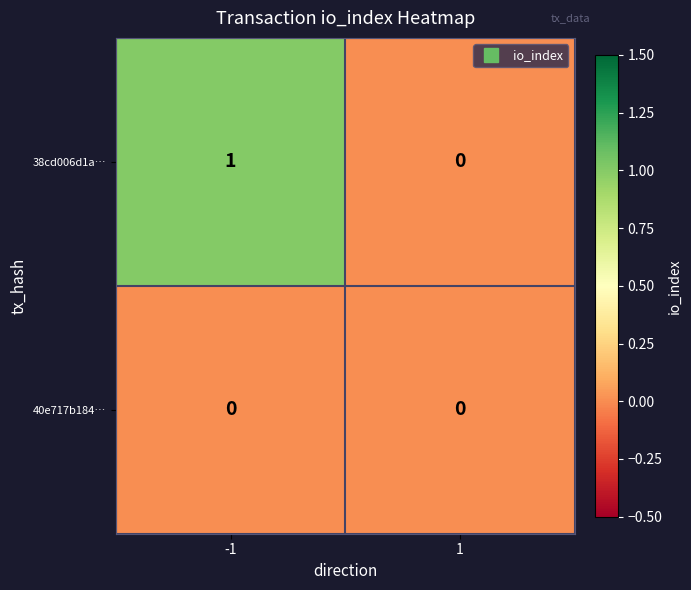

Which series has the largest range (max minus min)?

38cd006d1a…